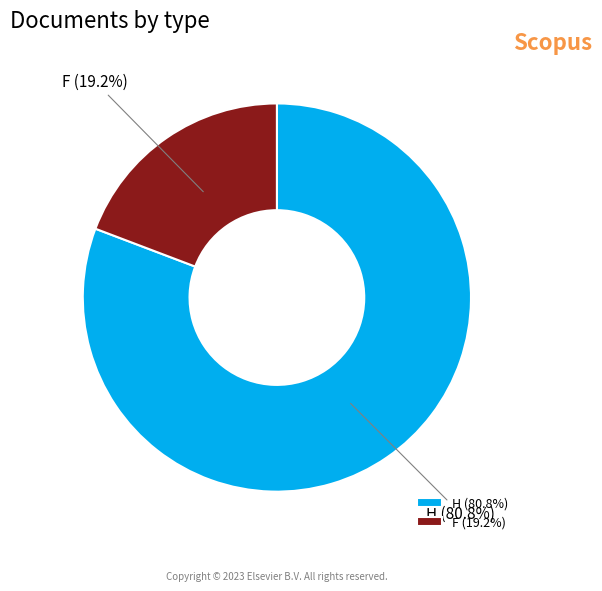

Rank the categories by value from highest to lowest.

H, F